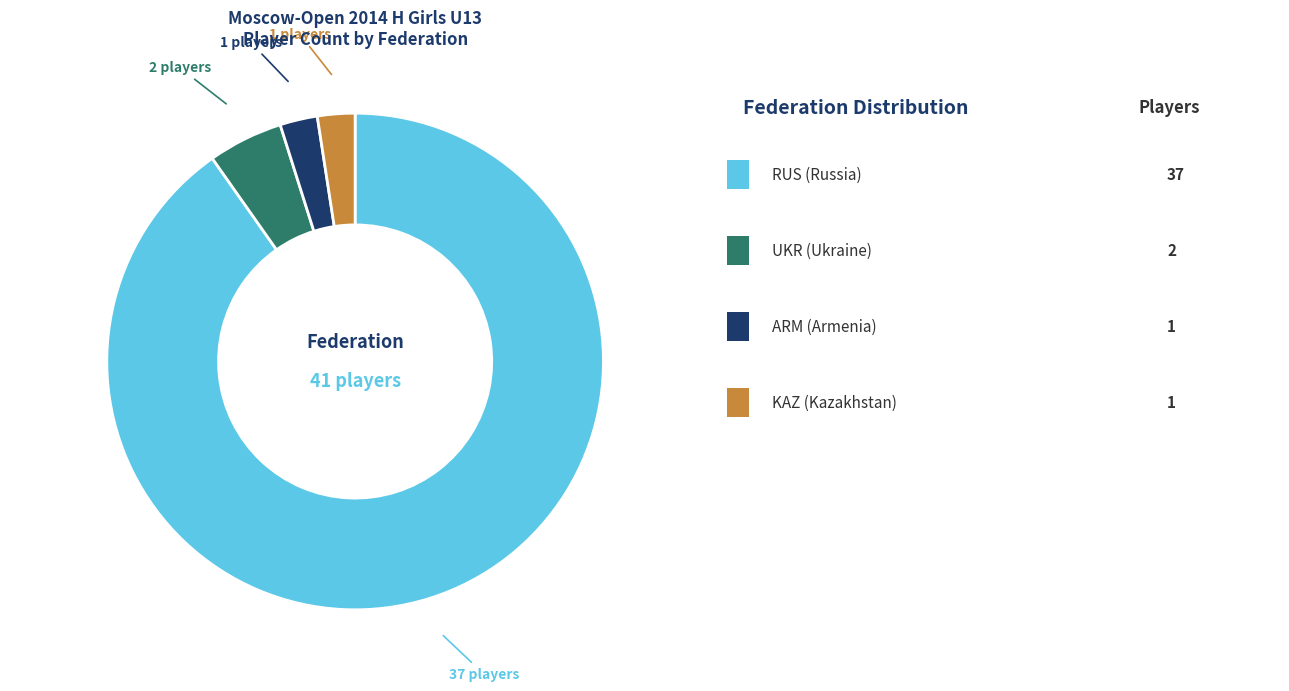

Which slice is the smallest?

ARM